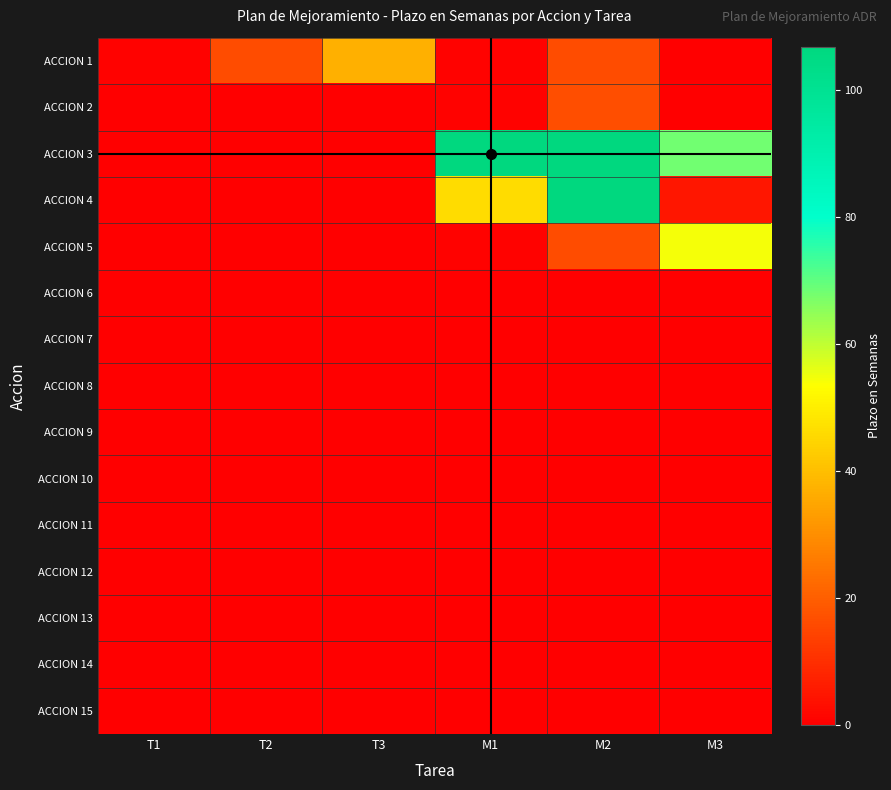

How many data points does each series have?

6